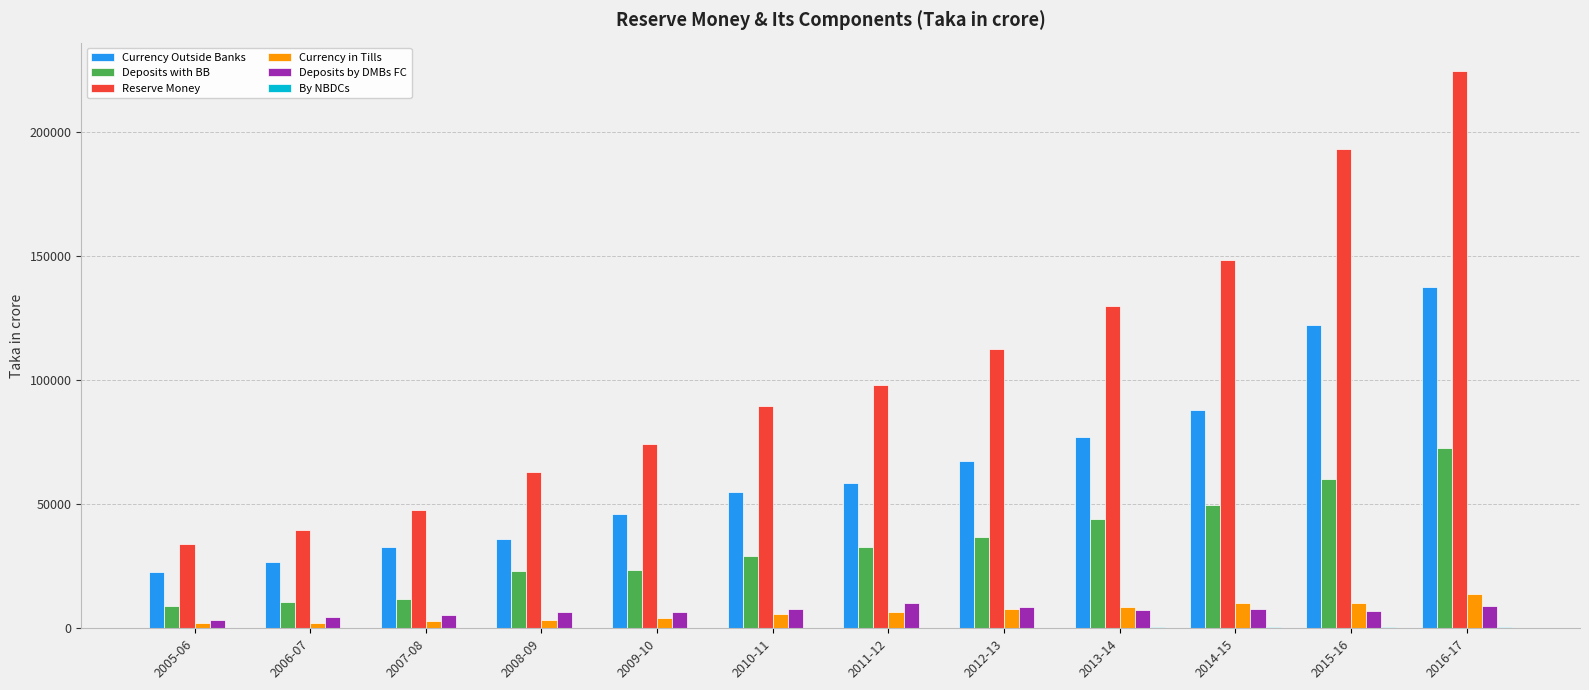

The Reserve Money series shows 47562.1 at 2007-08. True or false?

True